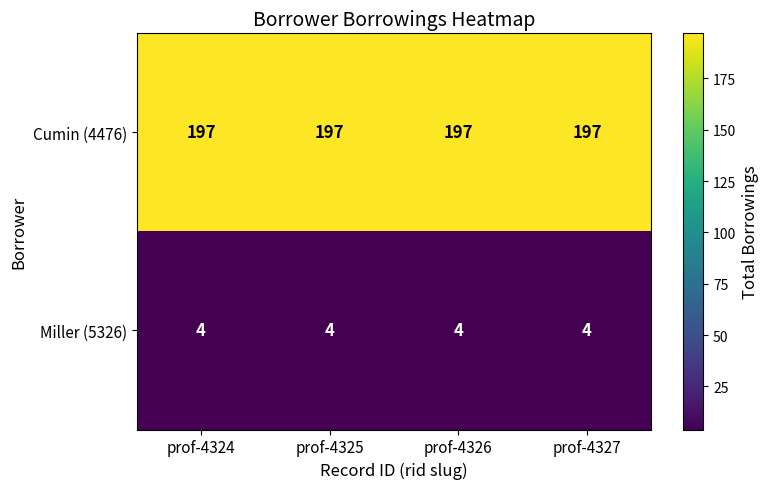

How many distinct data groups are displayed?

2